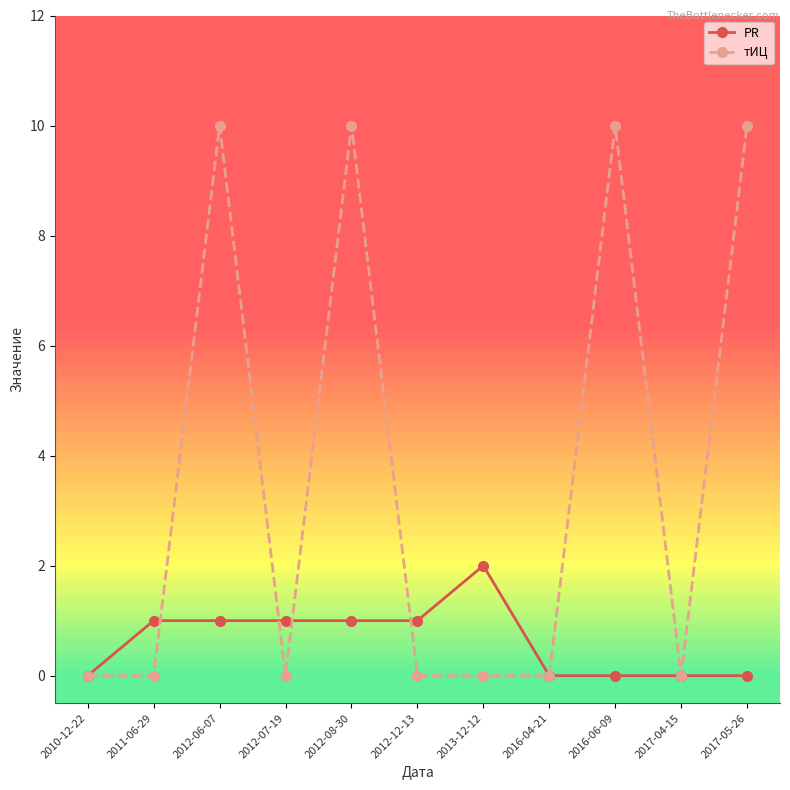

What is the maximum value shown in the chart?

10